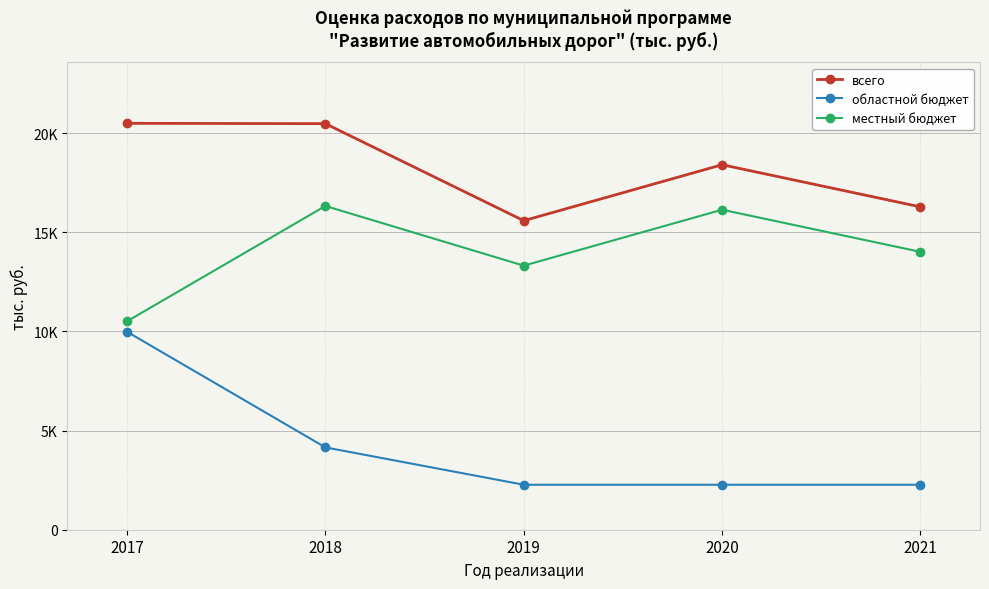

What is the average value of the областной бюджет series?

4186.9